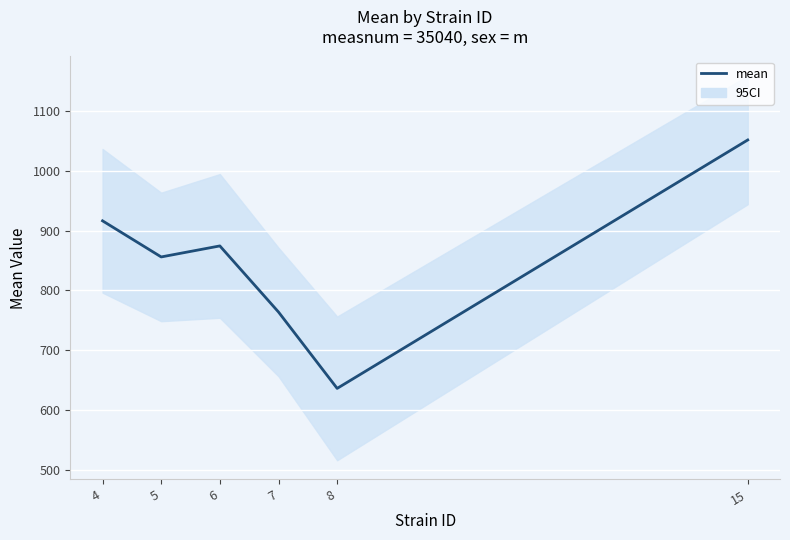

The value at 8 is 635.8. True or false?

True